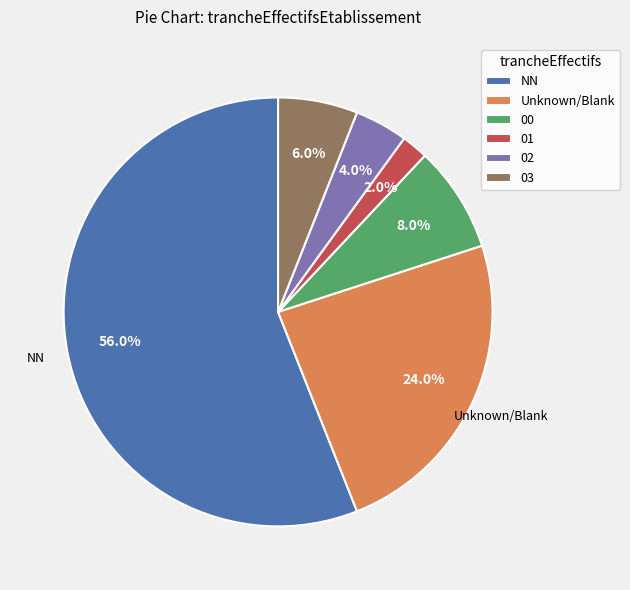

Does NN account for over 50% of the chart?

Yes